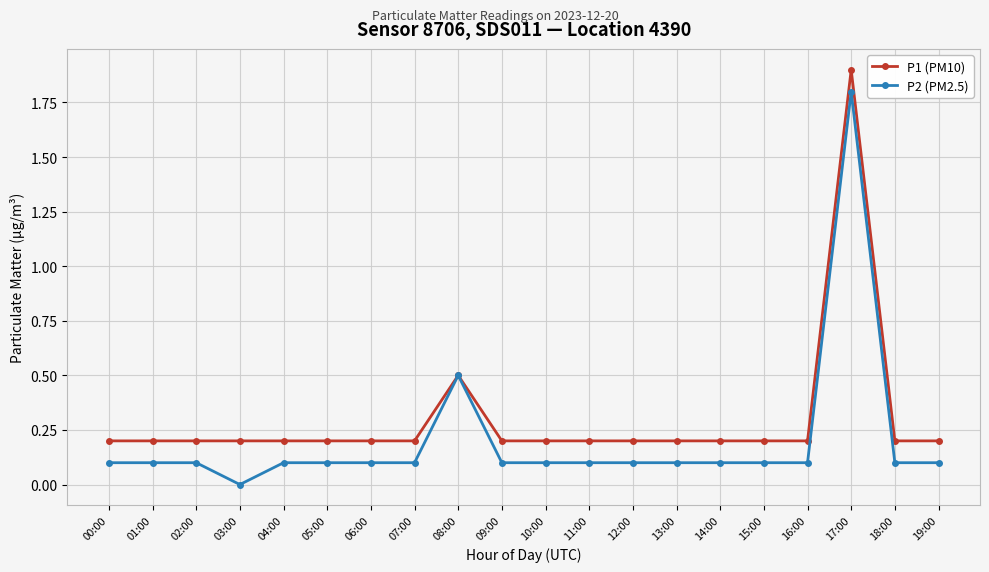

True or false: P1 (PM10) has a value of 0.2 at 09:00.

True